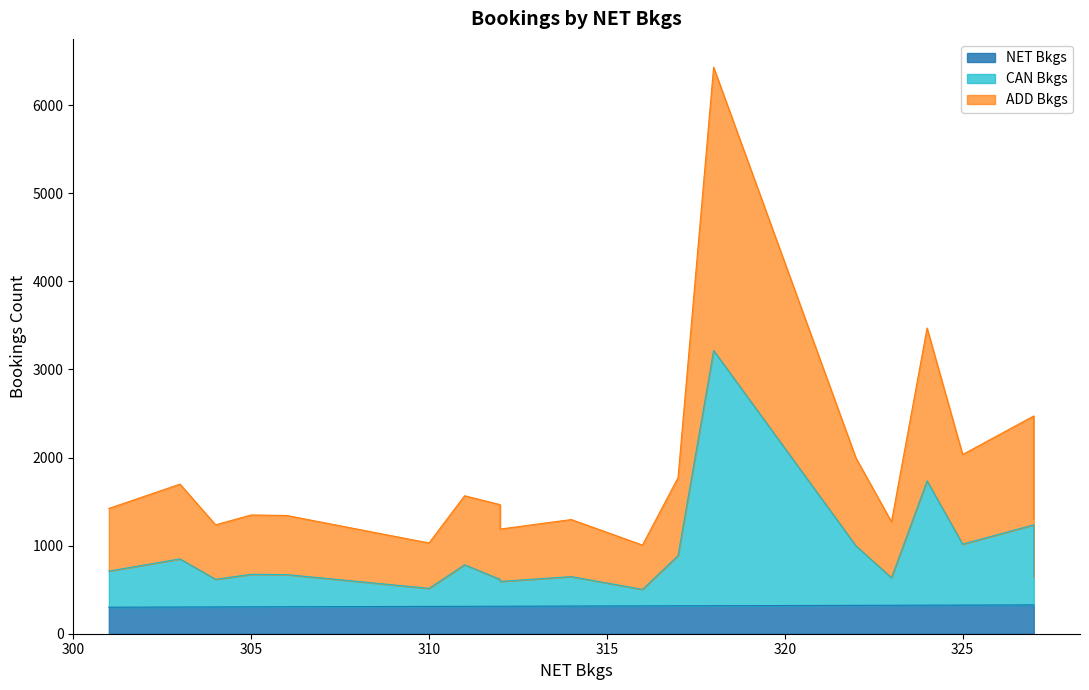

How many lines are shown in the chart?

3